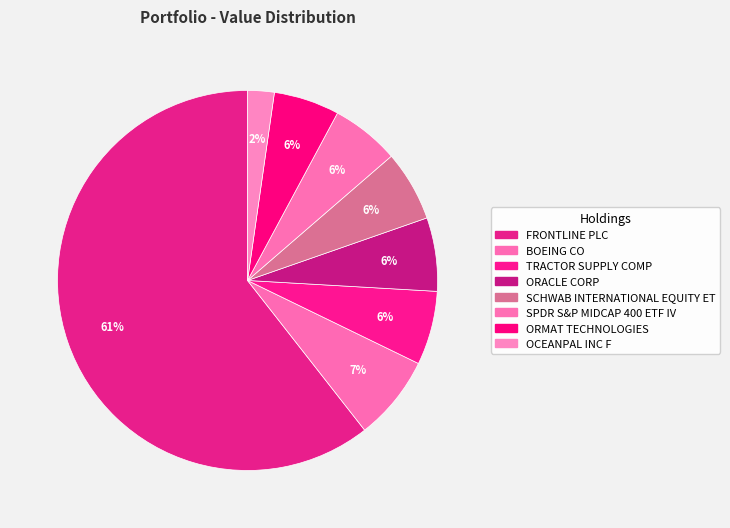

How many segments does this pie chart have?

8